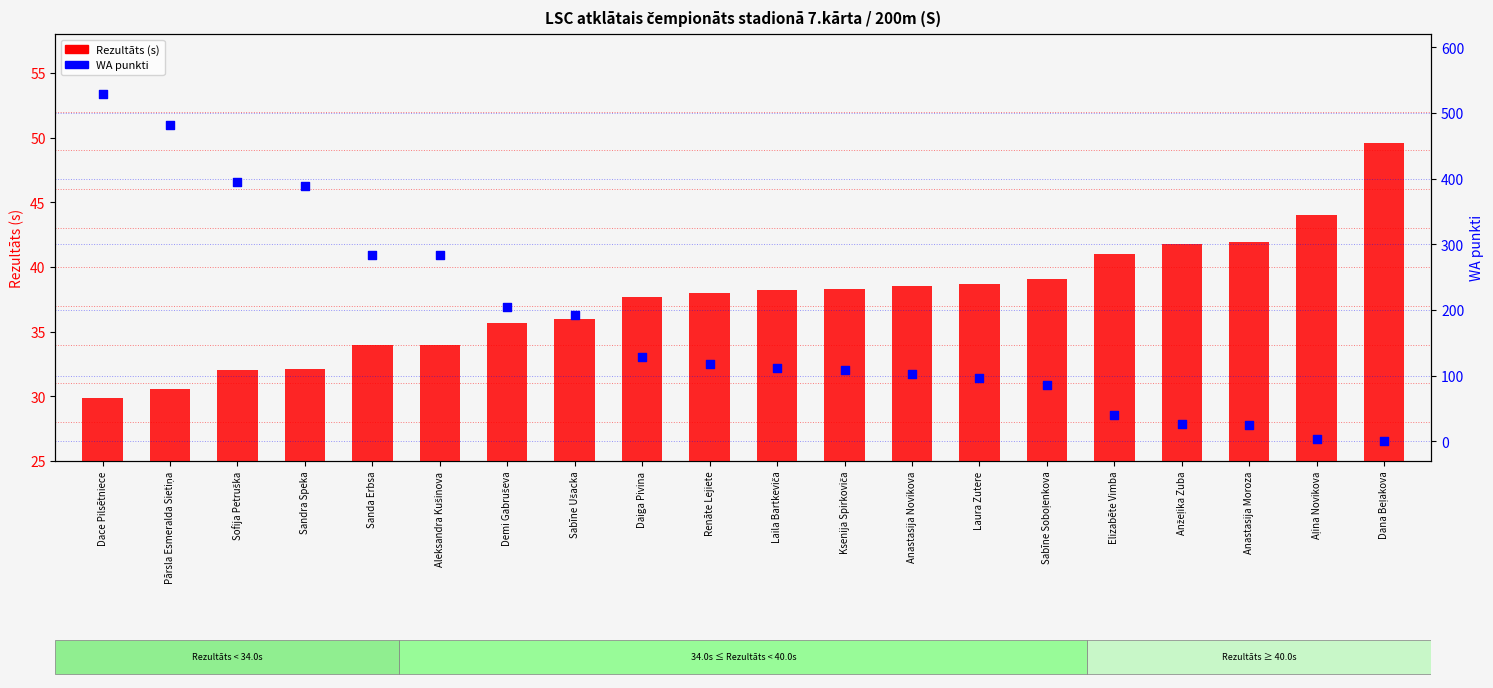

At how many categories does at least one series exceed 64?

15